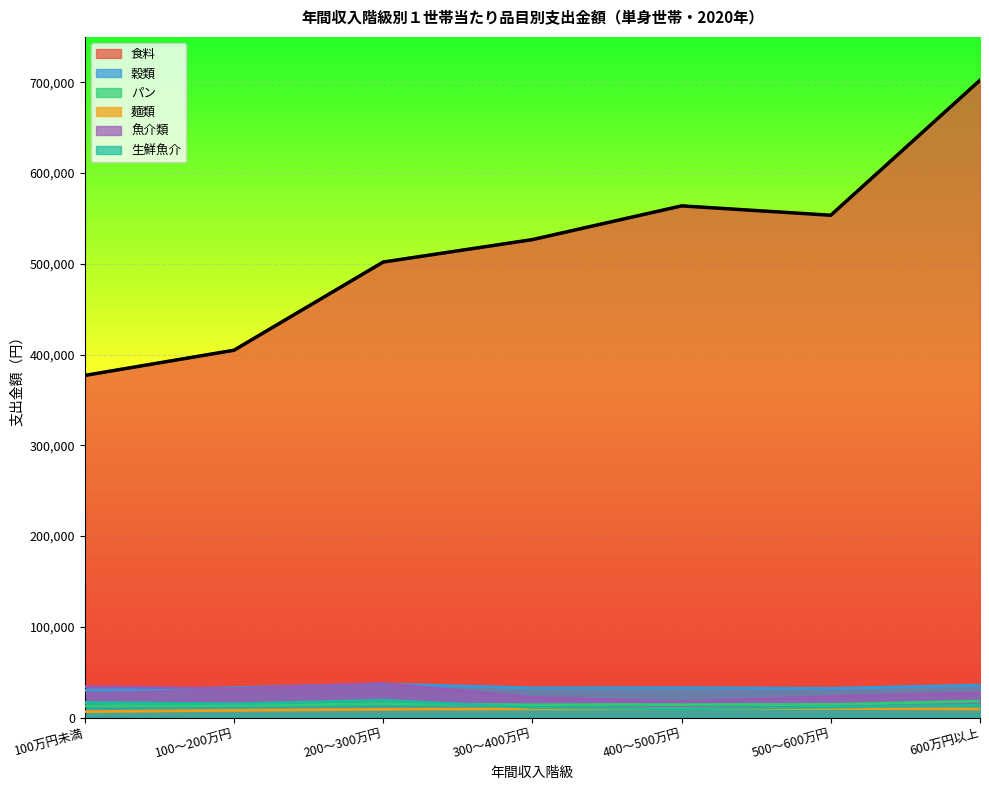

True or false: 魚介類 and 生鮮魚介 intersect in this chart.

False